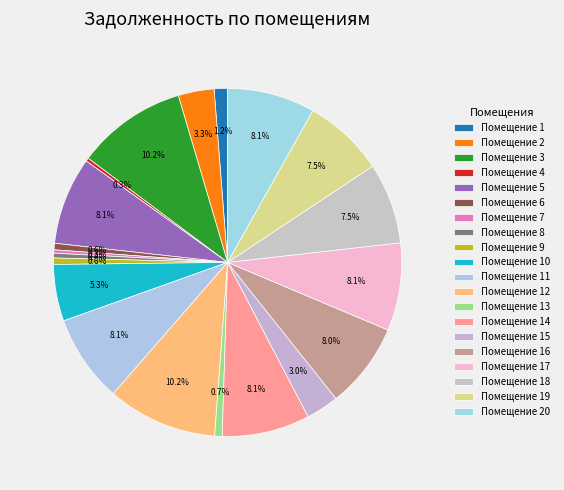

How many slices are in this pie chart?

20